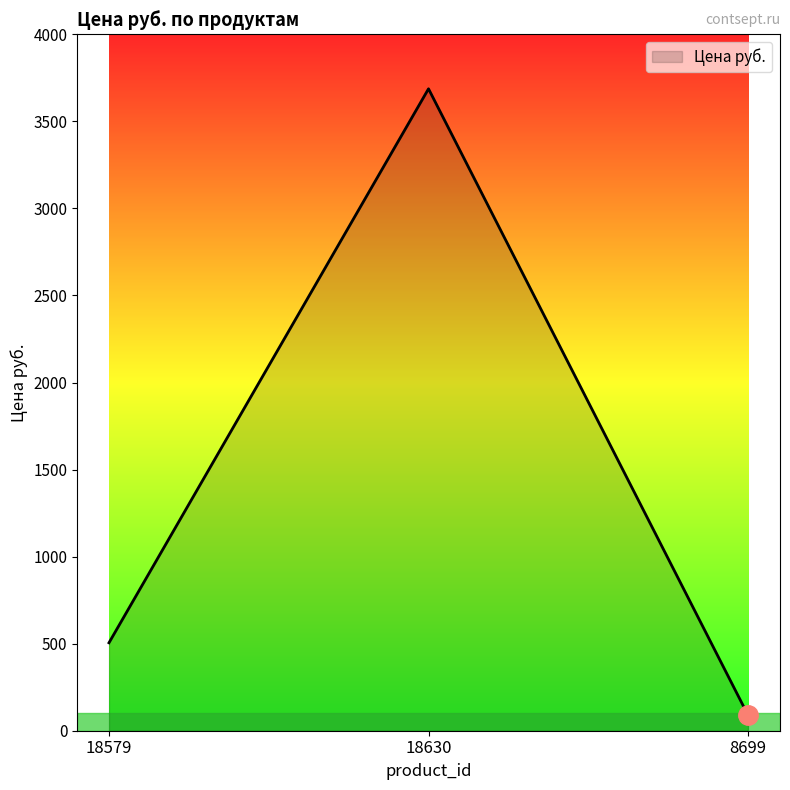

True or false: the data shows 505 at 18579.

True